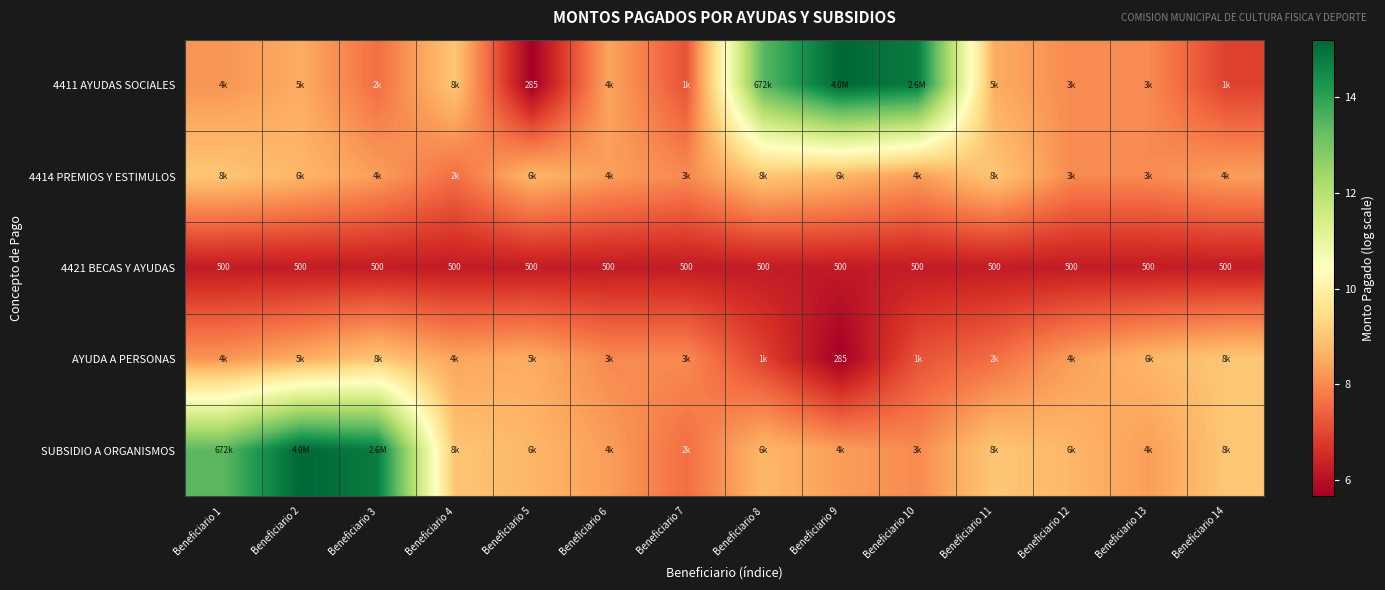

How many distinct data groups are displayed?

5